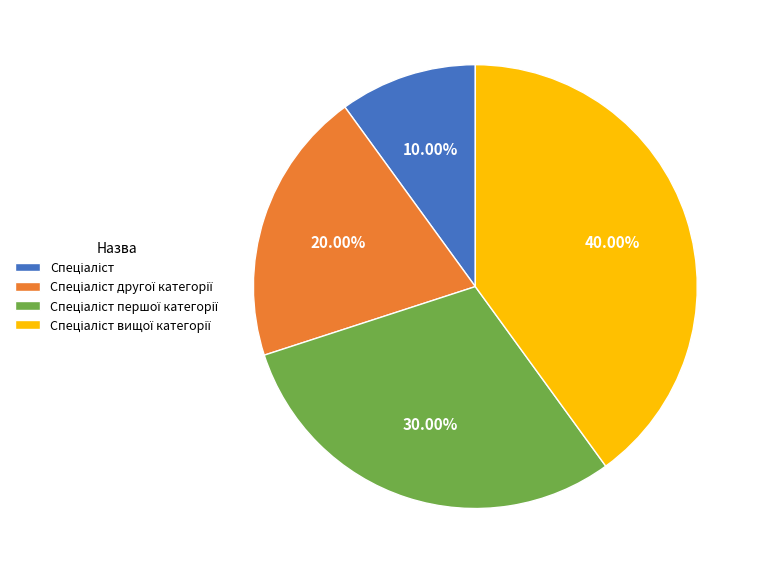

To the nearest percent, what is the average slice percentage?

25%